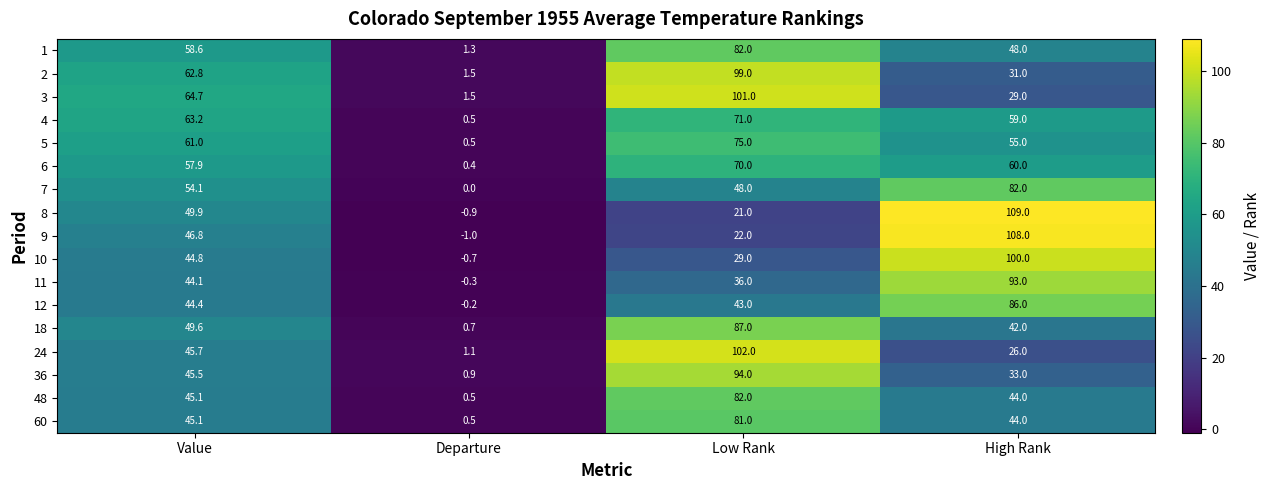

List the labels in order of 8 value, smallest first.

Departure, Low Rank, Value, High Rank